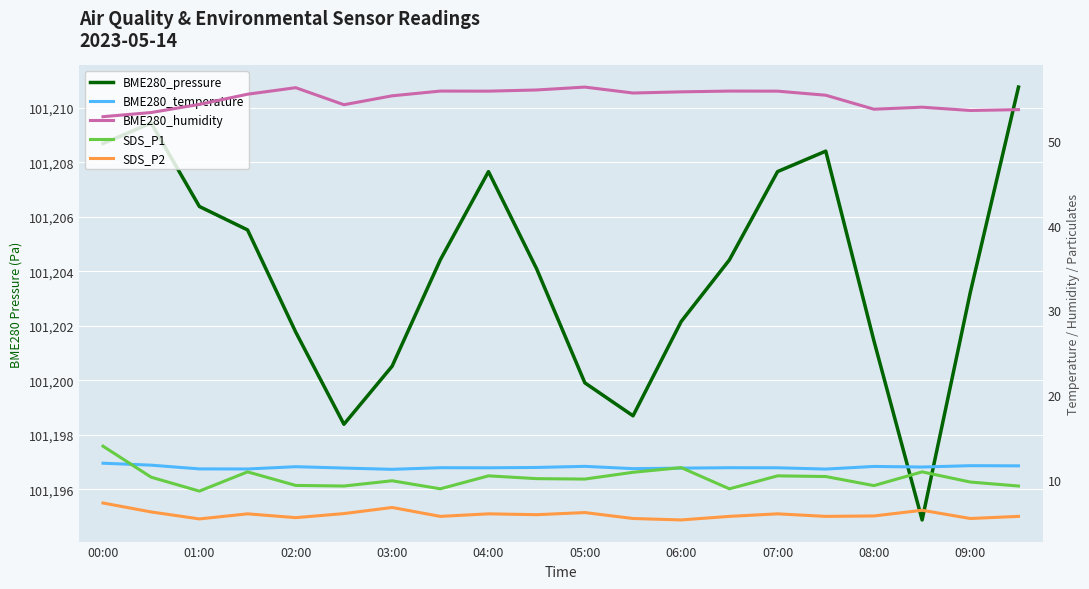

What is the total value across all series at 03:00?

101283.7